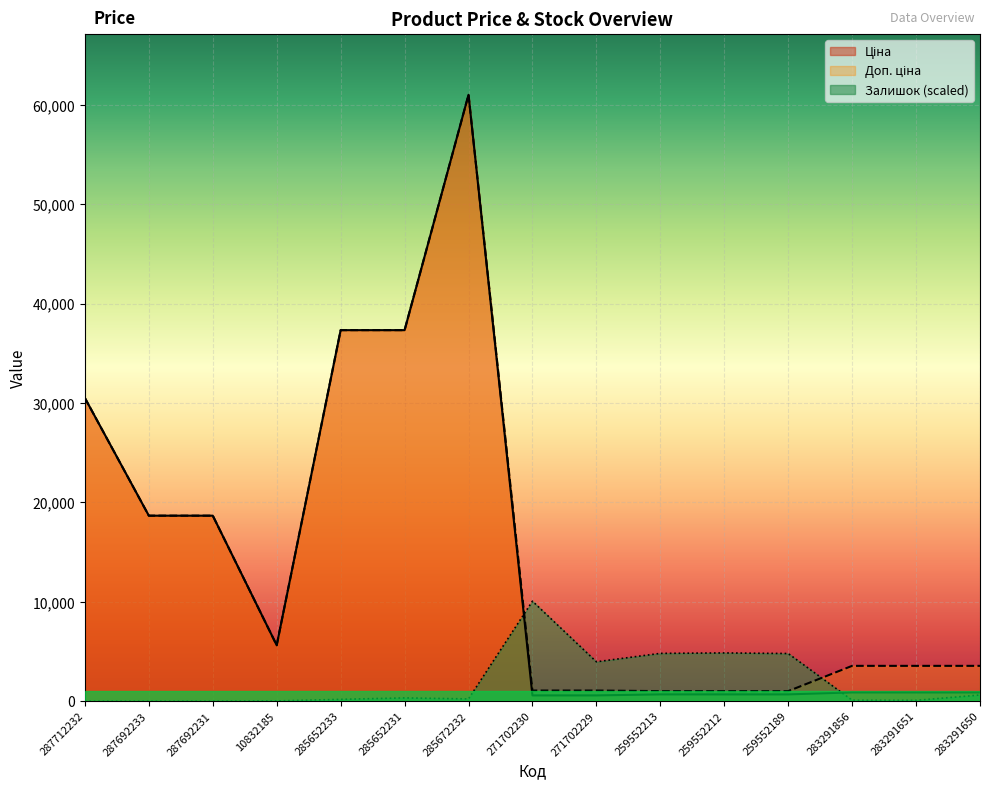

Where is the first local maximum for Ціна?

285672232